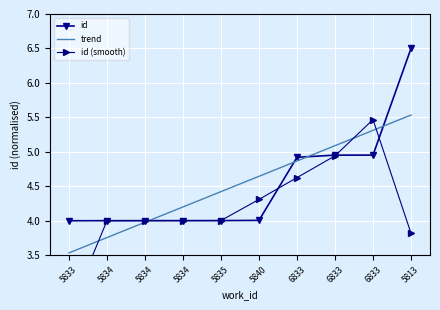

What is the label of the 8th point from the left?

6833